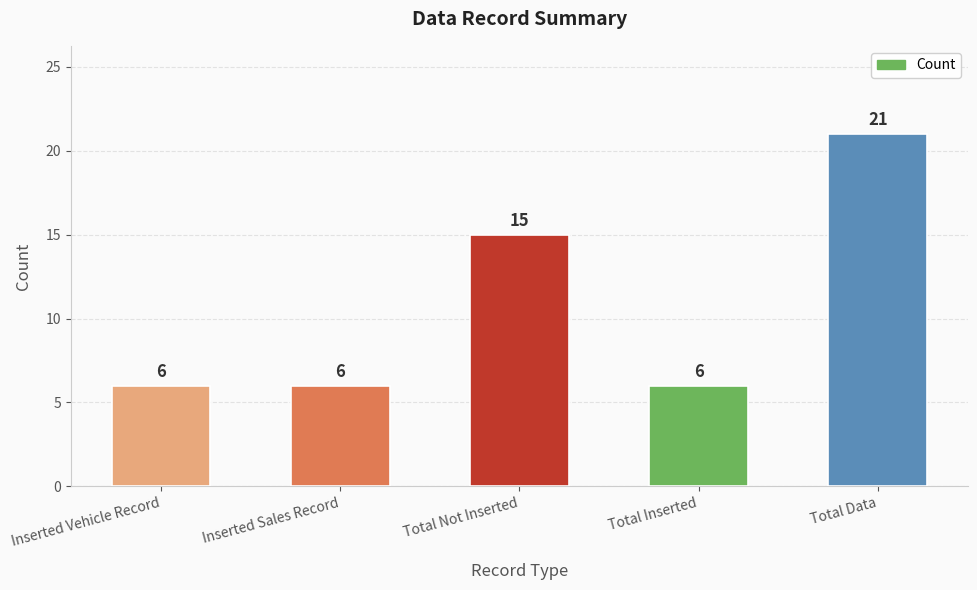

At which category does the chart reach its peak across all series?

Total Data